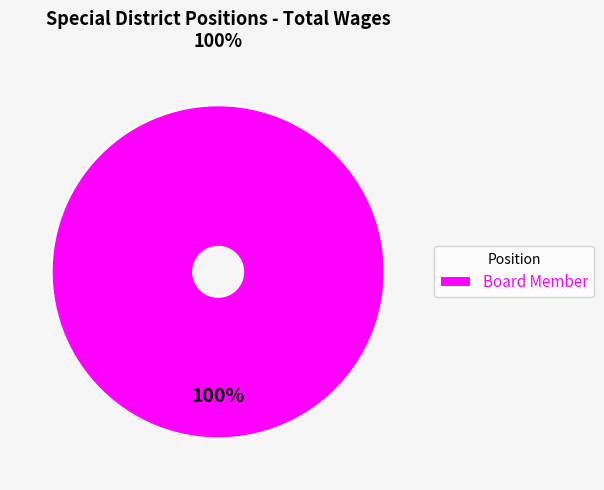

Rank the categories by value from lowest to highest.

Board Member